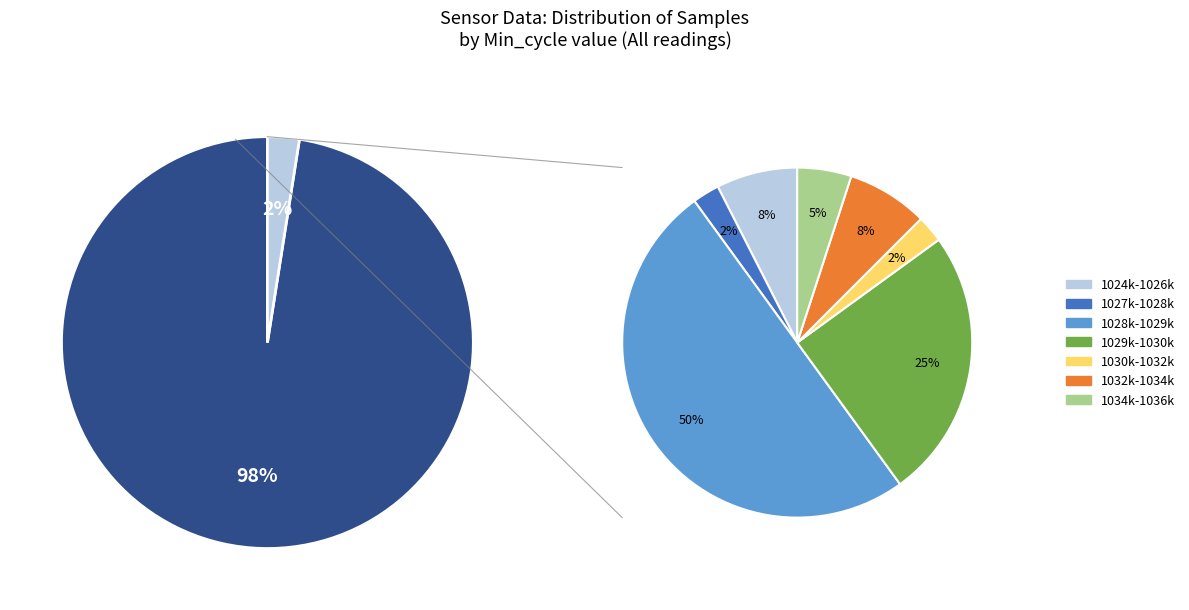

How much of the chart is everything except 18?

97.5%